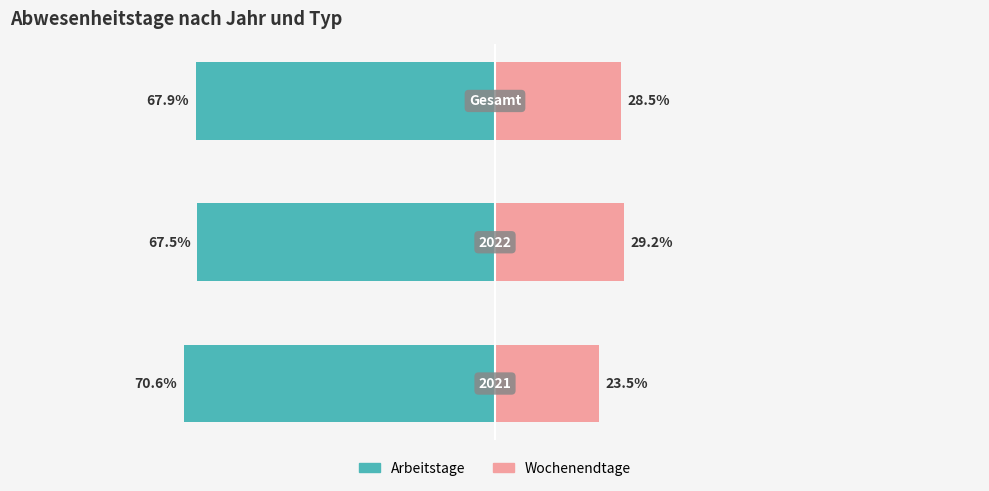

Is it true that Arbeitstage equals -118.7 at 2?

False